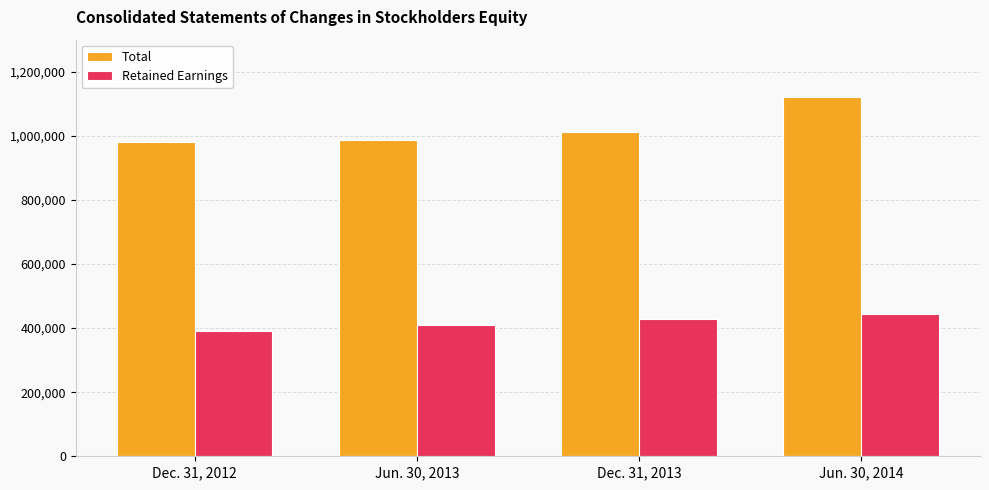

True or false: Total has a value of 438731 at Jun. 30, 2014.

False